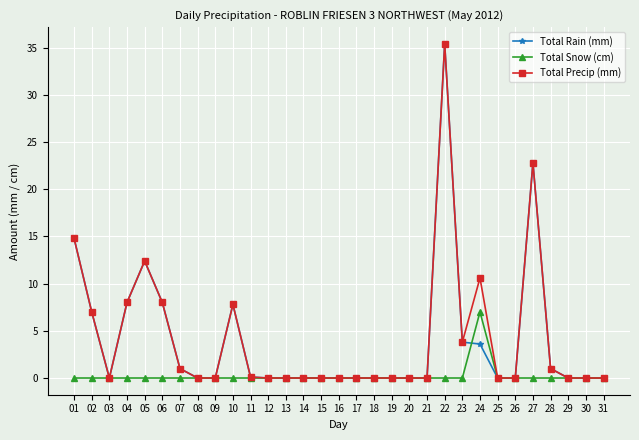

At which category is the sum across all series the highest?

22